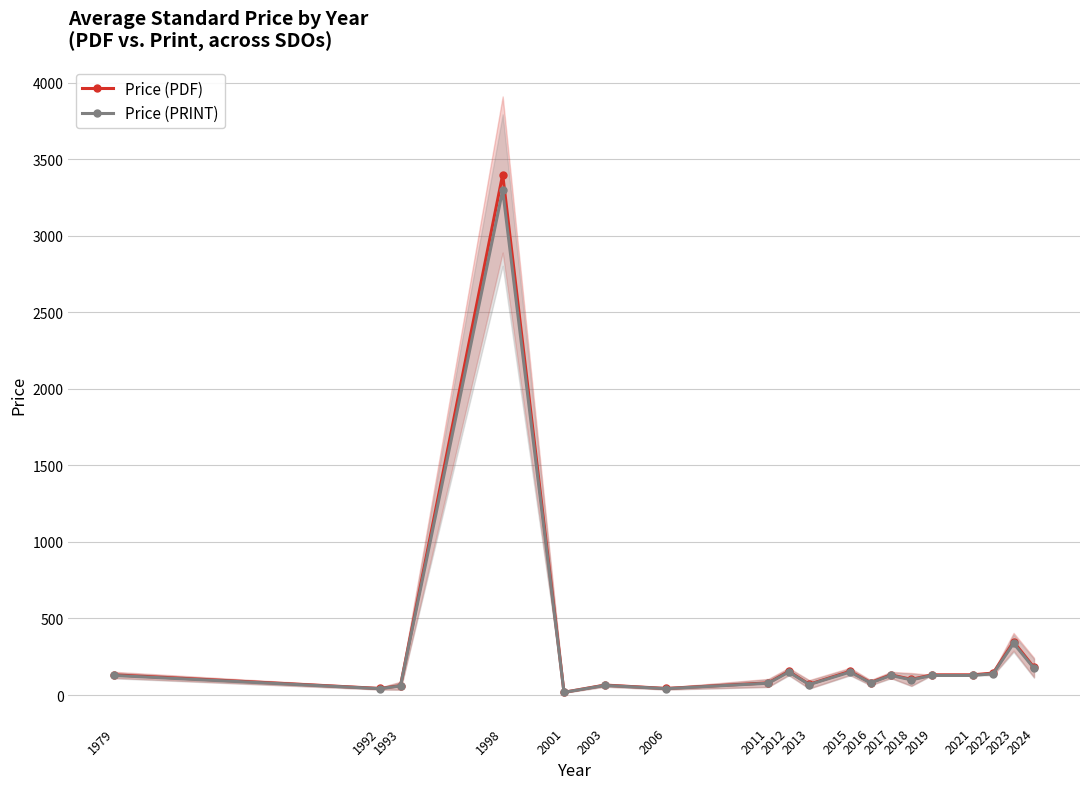

What is the average value of the Price (PDF) series?

288.1